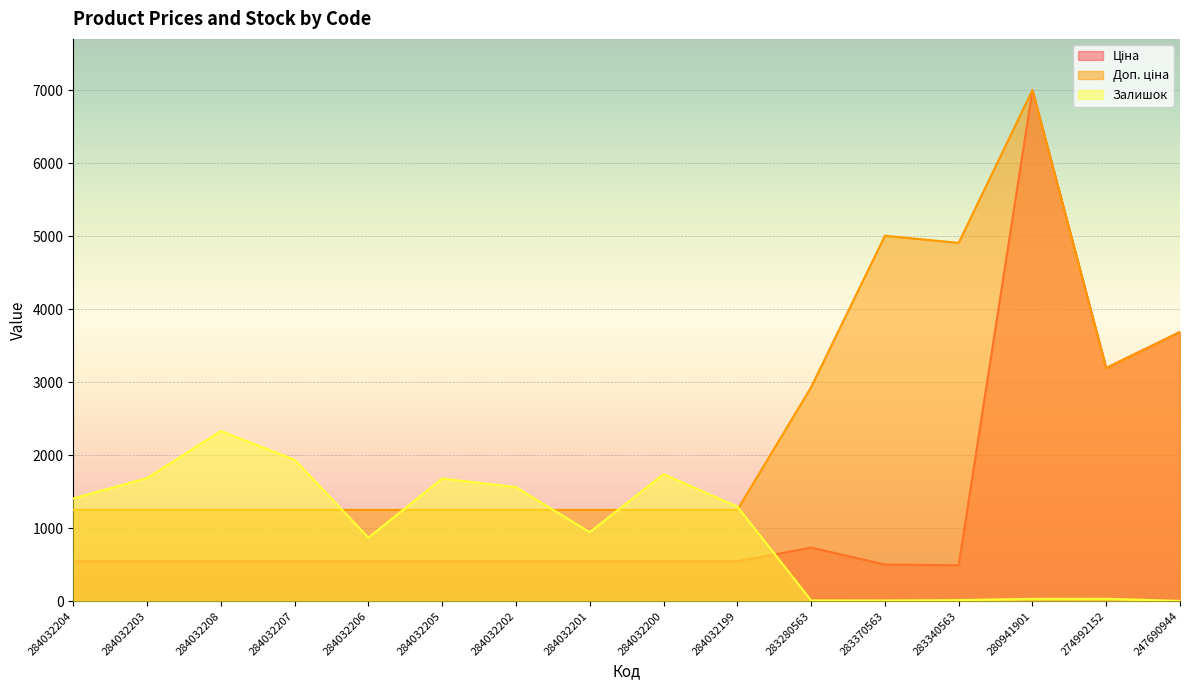

How many interior local peaks does the Ціна series have?

2